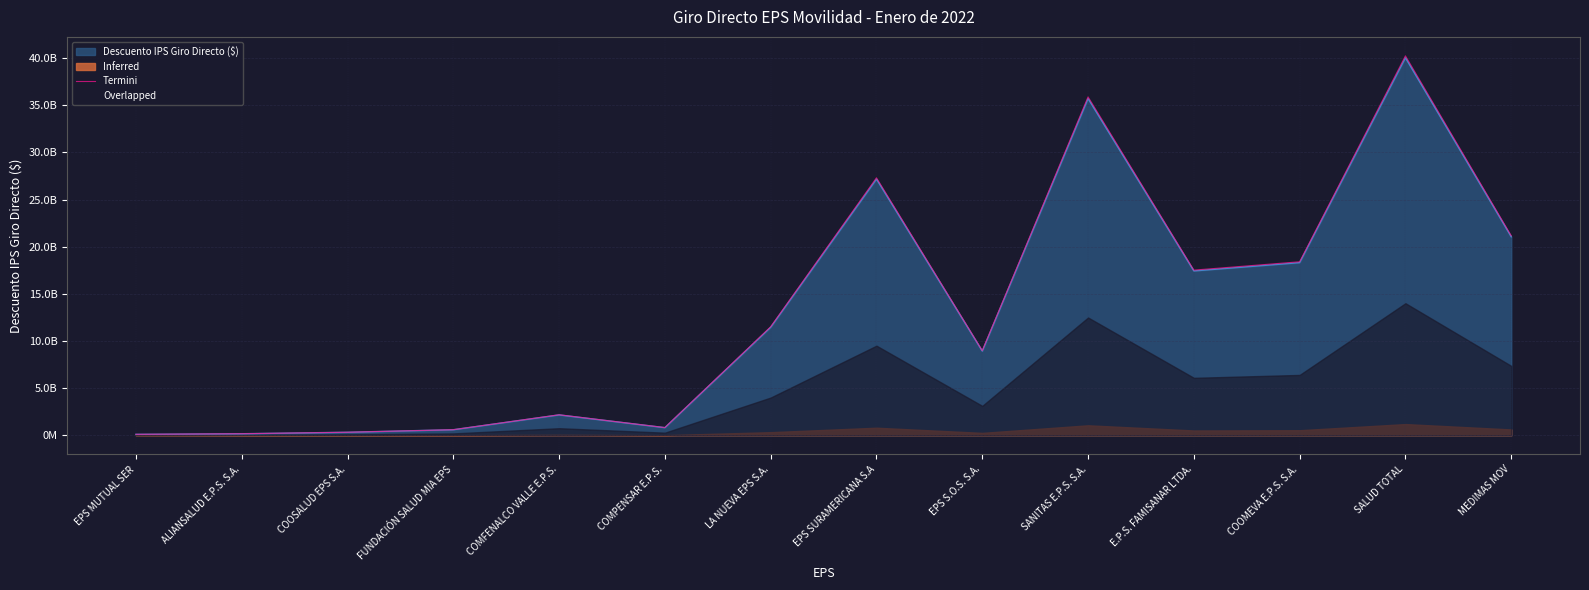

Reading left to right, transcribe all the data shown in this chart.

EPS MUTUAL SER=112817713.2	ALIANSALUD E.P.S. S.A.=176854503.1	COOSALUD EPS S.A.=334606674.8	FUNDACIÓN SALUD MIA EPS=603847508.5	COMFENALCO VALLE E.P.S.=2185584336.9	COMPENSAR E.P.S.=827522042.1	LA NUEVA EPS S.A.=11521940813.6	EPS SURAMERICANA S.A=27311451126.3	EPS S.O.S. S.A.=8985978550.9	SANITAS E.P.S. S.A.=35892840239.5	E.P.S. FAMISANAR LTDA.=17525420213.3	COOMEVA E.P.S. S.A.=18409468114.6	SALUD TOTAL=40241675159.1	MEDIMAS MOV=21164992526.3